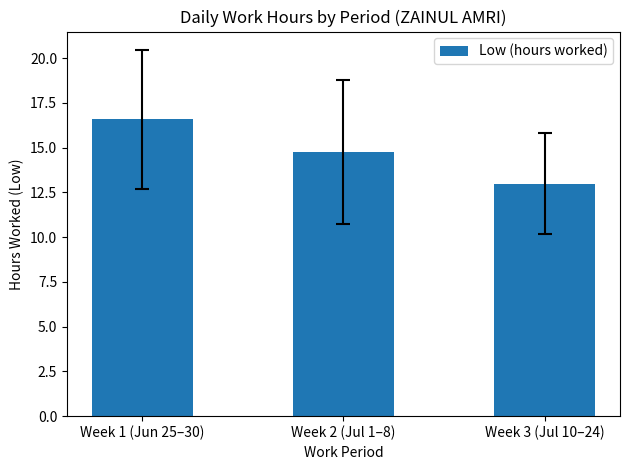

At which label is the value closest to 14?

Week 2 (Jul 1–8)